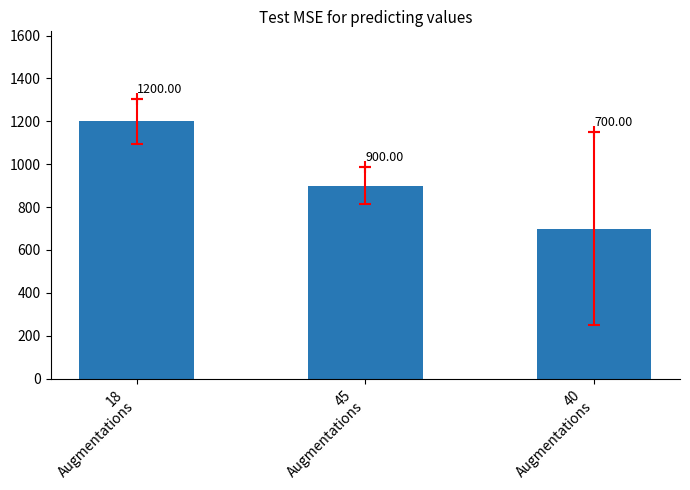

What position from the left is 45
Augmentations?

2